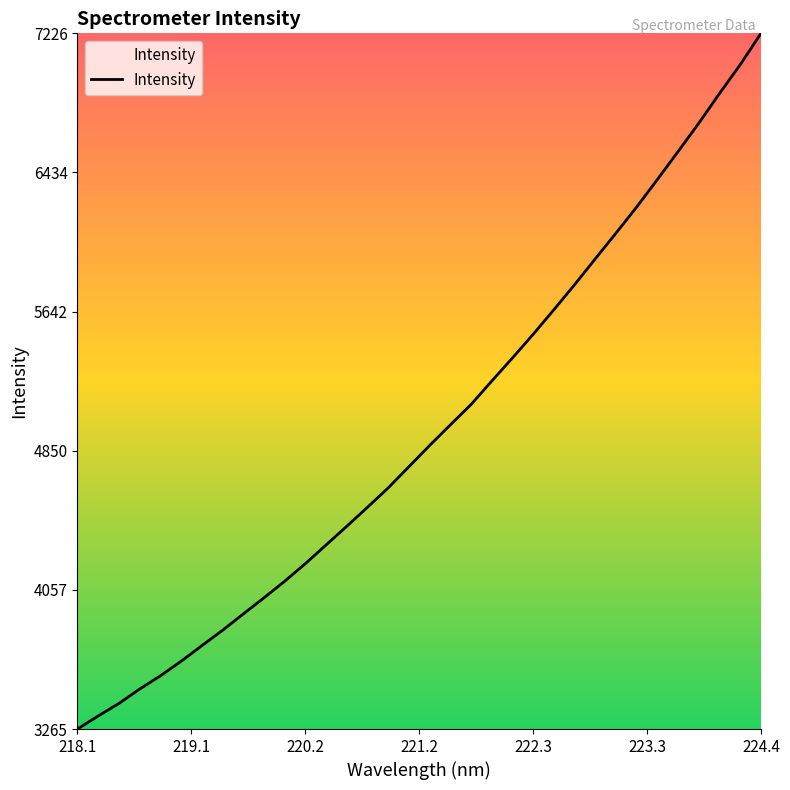

What is the greatest value displayed?

7226.5